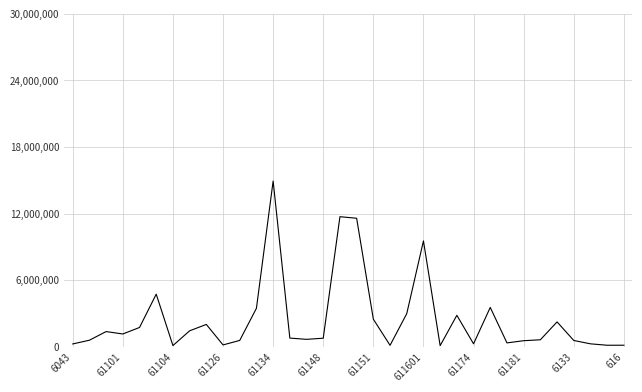

What is the smallest value displayed?

97500.0